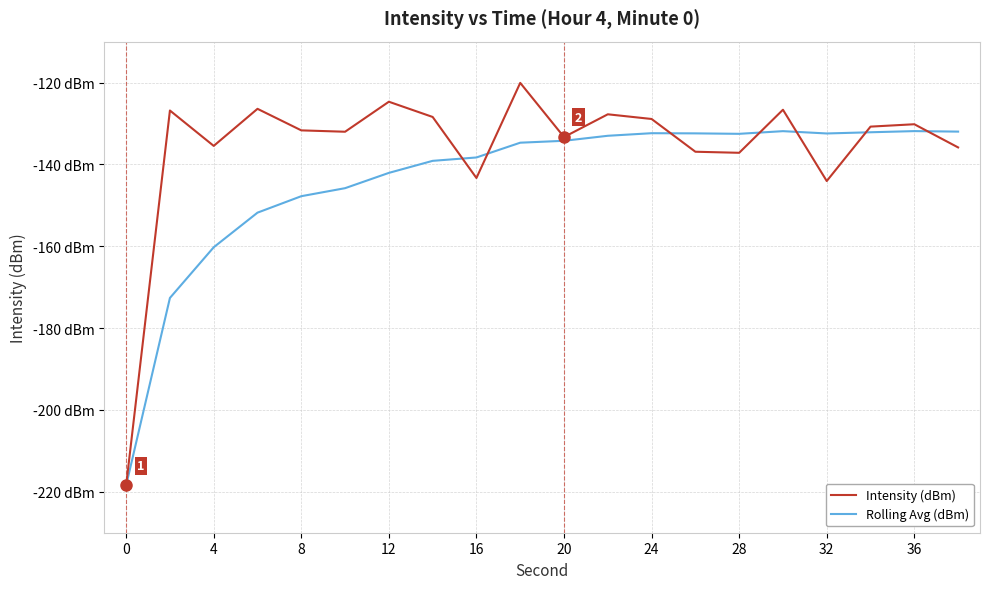

After their last crossing, which series has the higher values: Intensity (dBm) or Rolling Avg (dBm)?

Rolling Avg (dBm)